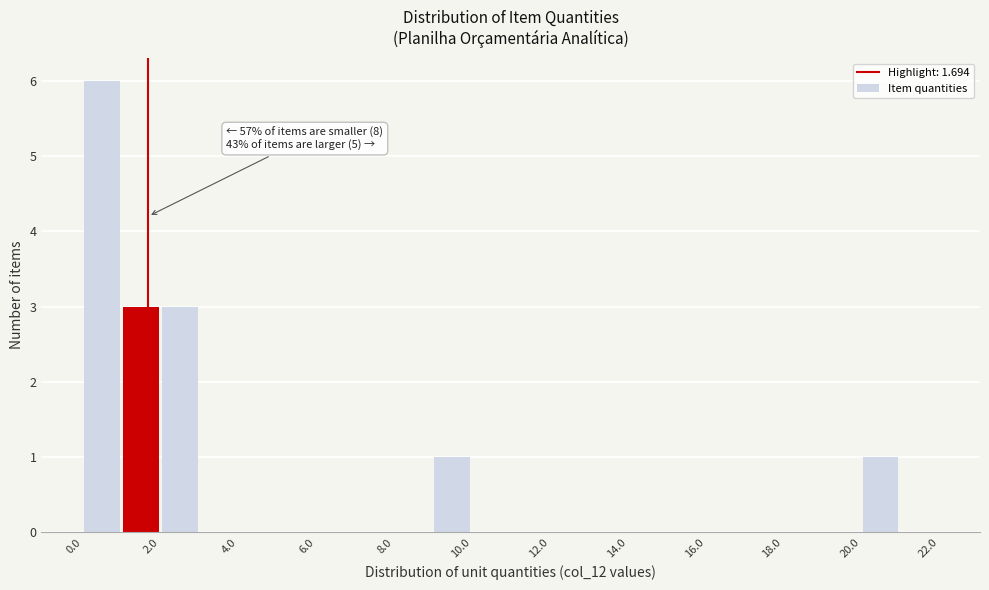

Over which range of the x-axis is the bar tallest?

0 to 1